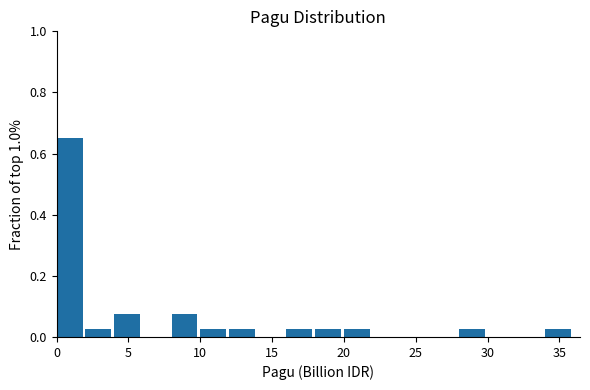

Reading left to right, list every bar in this chart as the range it spans on the x-axis followed by its height. The values are not printed on the chart, so give them approximately, as read against the axis.

0 to 2: 0.66
2 to 4: 0.02
4 to 6: 0.08
6 to 8: 0
8 to 10: 0.08
10 to 12: 0.02
12 to 14: 0.02
14 to 16: 0
16 to 18: 0.02
18 to 20: 0.02
20 to 22: 0.02
22 to 24: 0
24 to 26: 0
26 to 28: 0
28 to 30: 0.02
30 to 32: 0
32 to 34: 0
34 to 36: 0.02